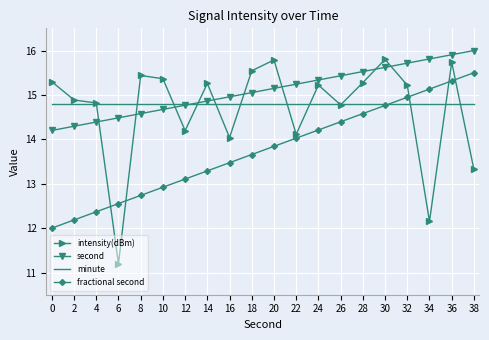

What are all the series names shown in the legend?

intensity(dBm), second, minute, fractional second